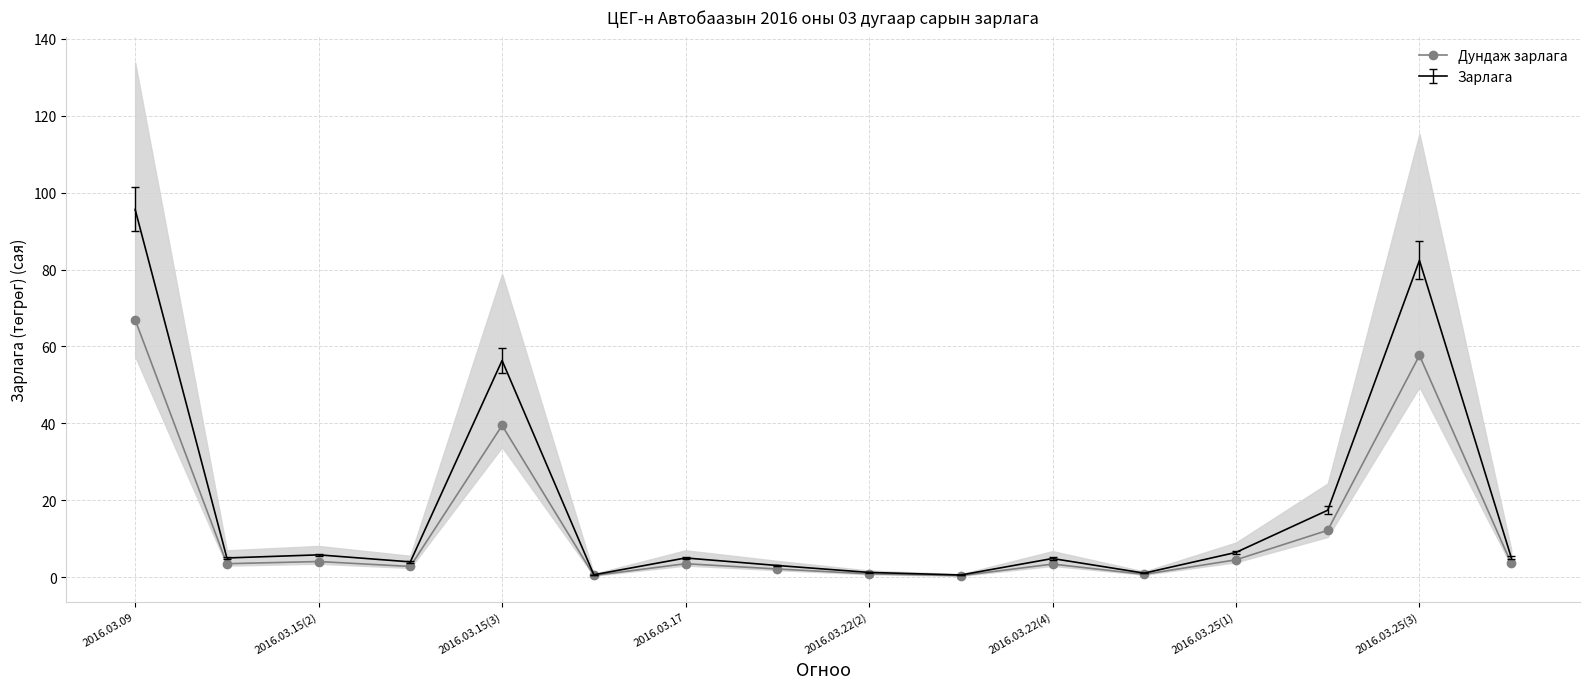

What is the difference between the maximum and minimum values?

66.6